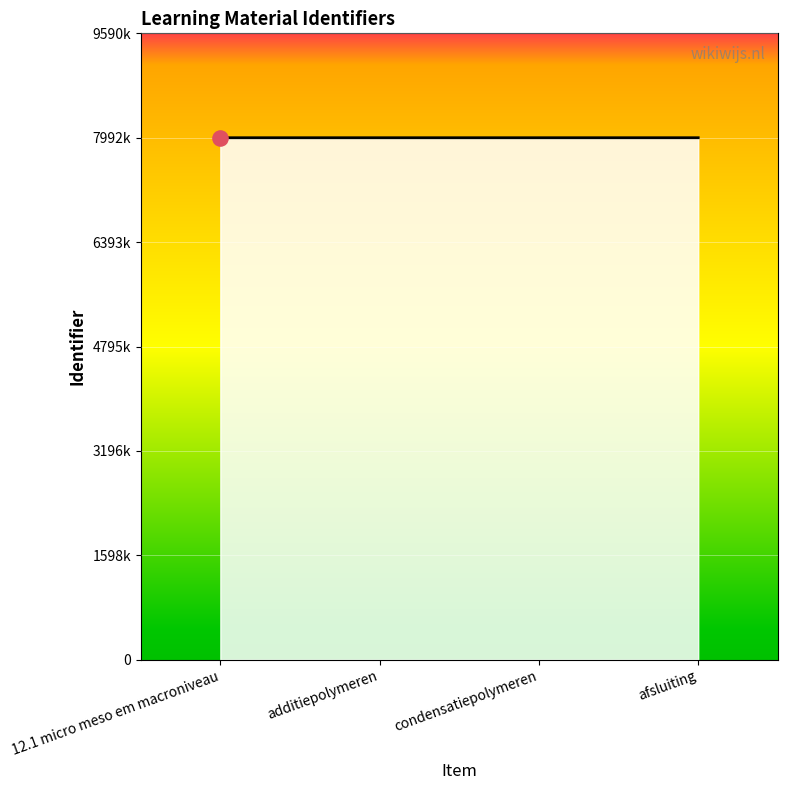

Which has a higher value, additiepolymeren or afsluiting?

afsluiting